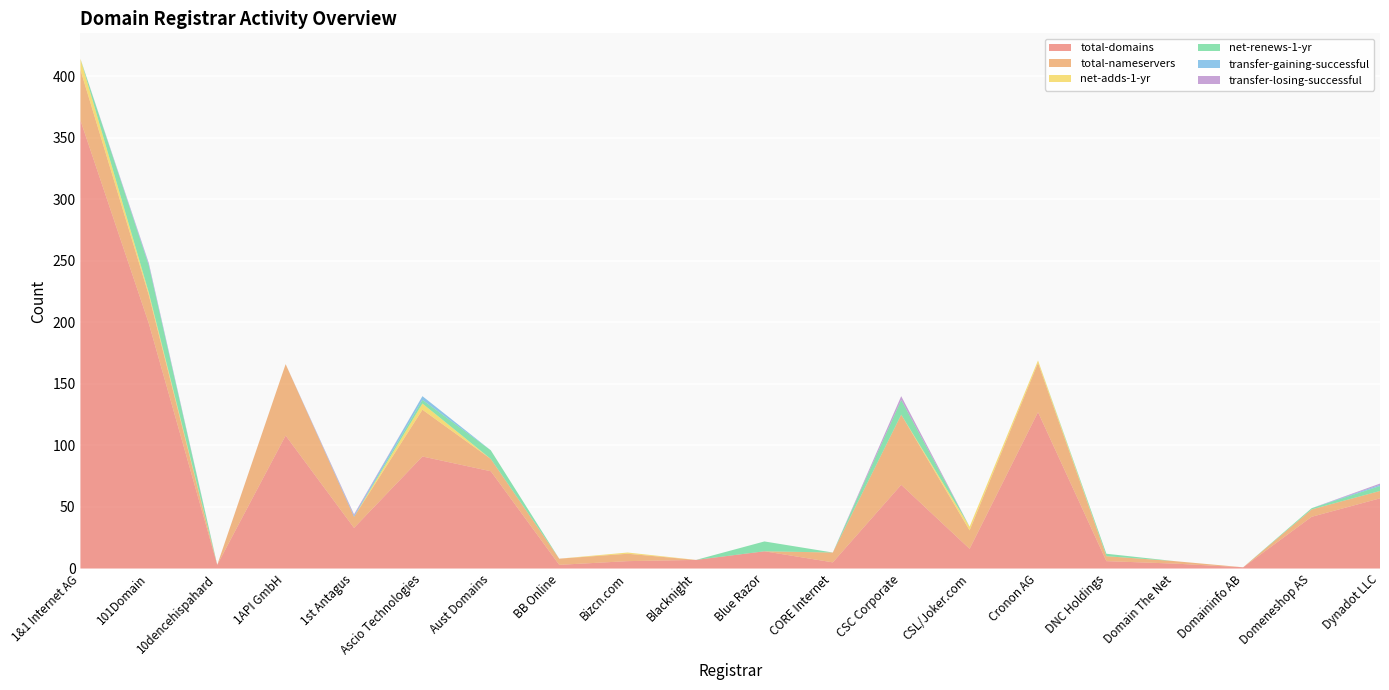

Reading left to right, extract all data points from this chart.

total-domains: 364	199	3	108	33	91	79	3	6	7	14	5	68	16	127	6	4	1	42	57
total-nameservers: 41	23	0	58	9	38	10	5	6	0	0	8	57	15	40	4	2	0	6	6
net-adds-1-yr: 9	2	0	0	0	5	0	0	1	0	0	0	0	3	2	0	0	0	0	0
net-renews-1-yr: 0	22	0	0	0	3	7	0	0	0	8	0	12	0	0	2	0	0	1	4
transfer-gaining-successful: 0	1	0	0	1	3	0	0	0	0	0	0	0	0	0	0	0	0	0	1
transfer-losing-successful: 0	1	0	0	1	0	0	0	0	0	0	0	3	0	0	0	0	0	0	1